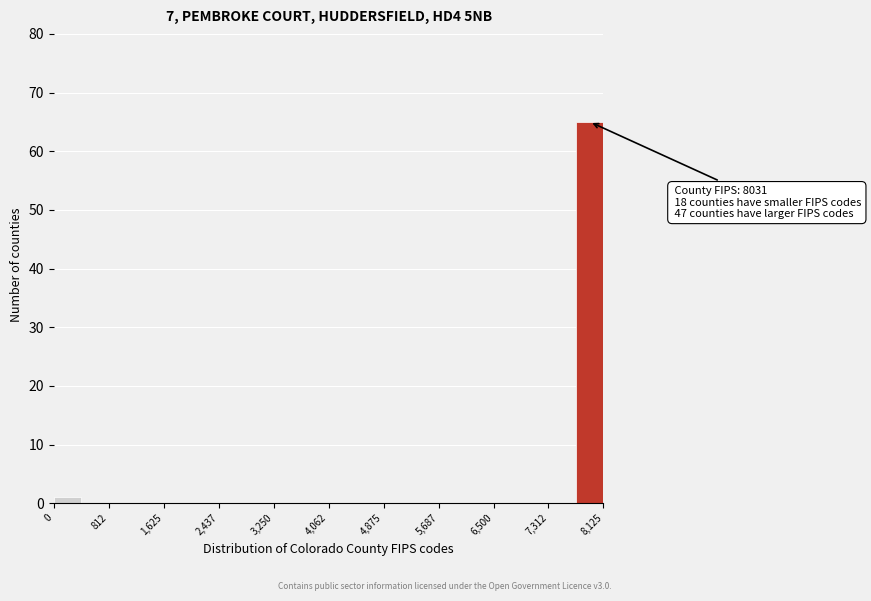

Over which range of the x-axis is the bar tallest?

7700 to 8100